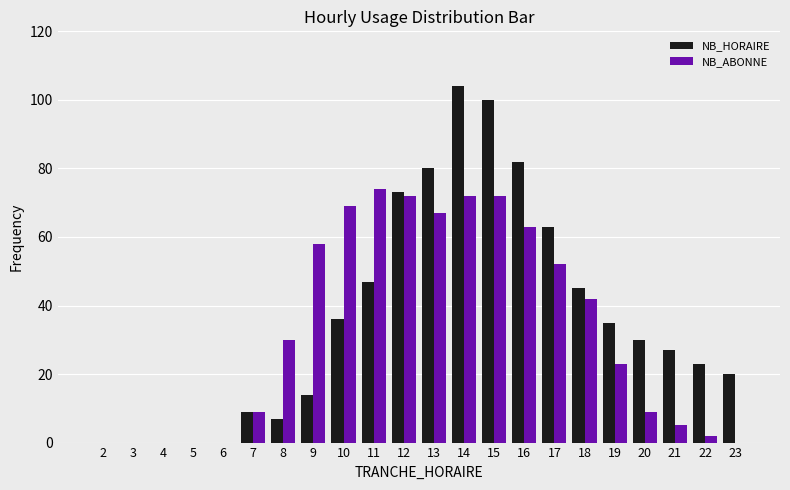

Is it true that NB_HORAIRE equals 43 at 21?

False